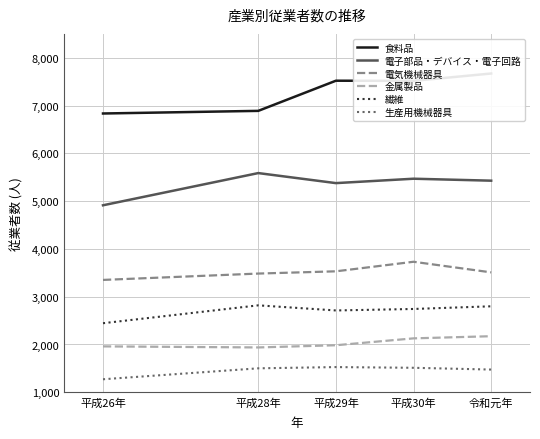

True or false: 生産用機械器具 has a value of 1272 at 平成26年.

True